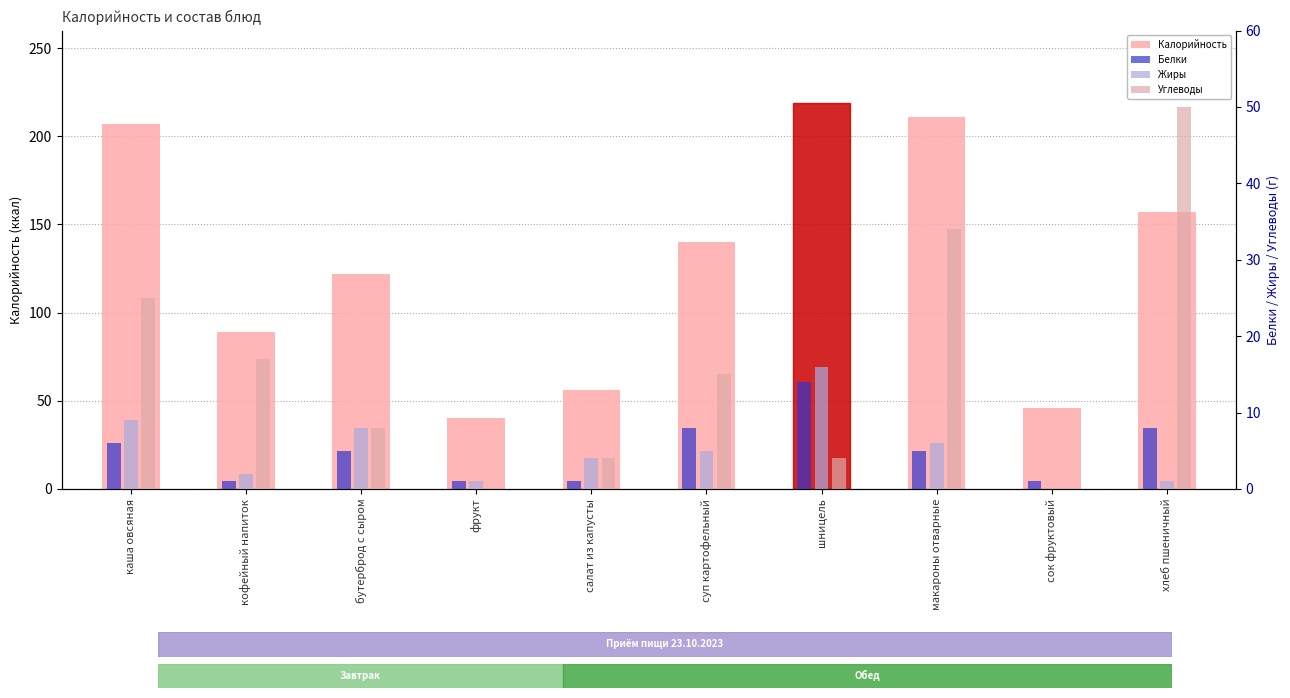

List the series in order of their peak value, highest first.

Калорийность, Углеводы, Жиры, Белки